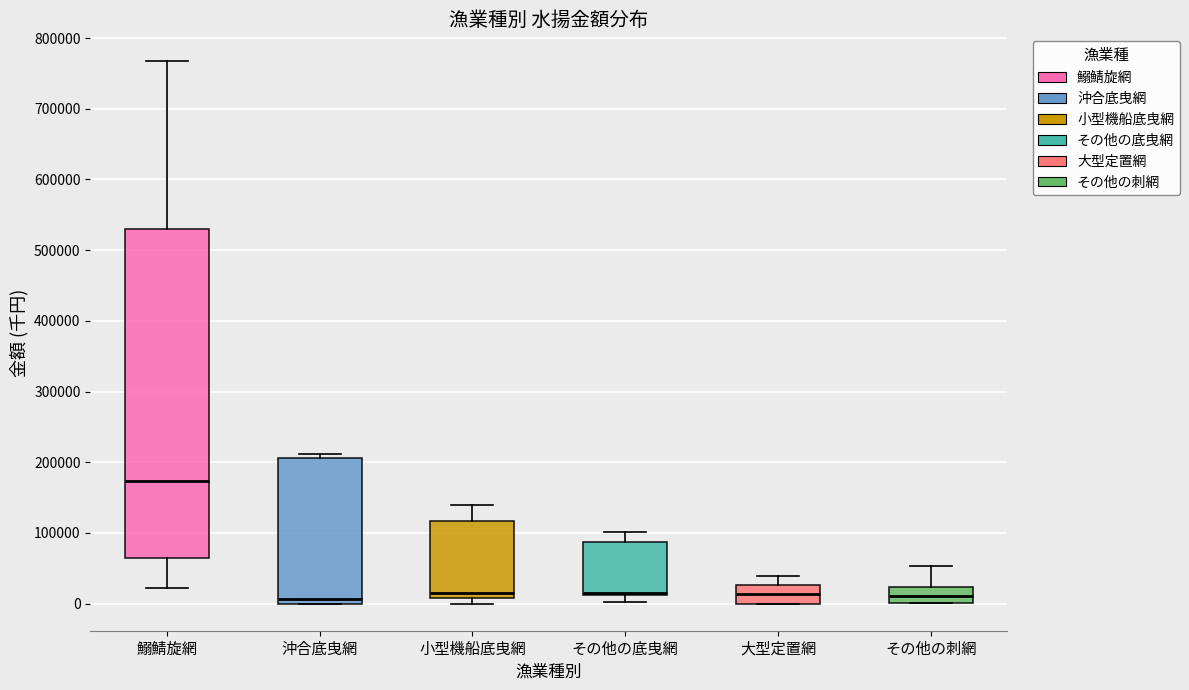

Where is the lower edge of the box for その他の刺網 on the y-axis? The values are not printed on the chart, so give them approximately, as read against the axis.

0